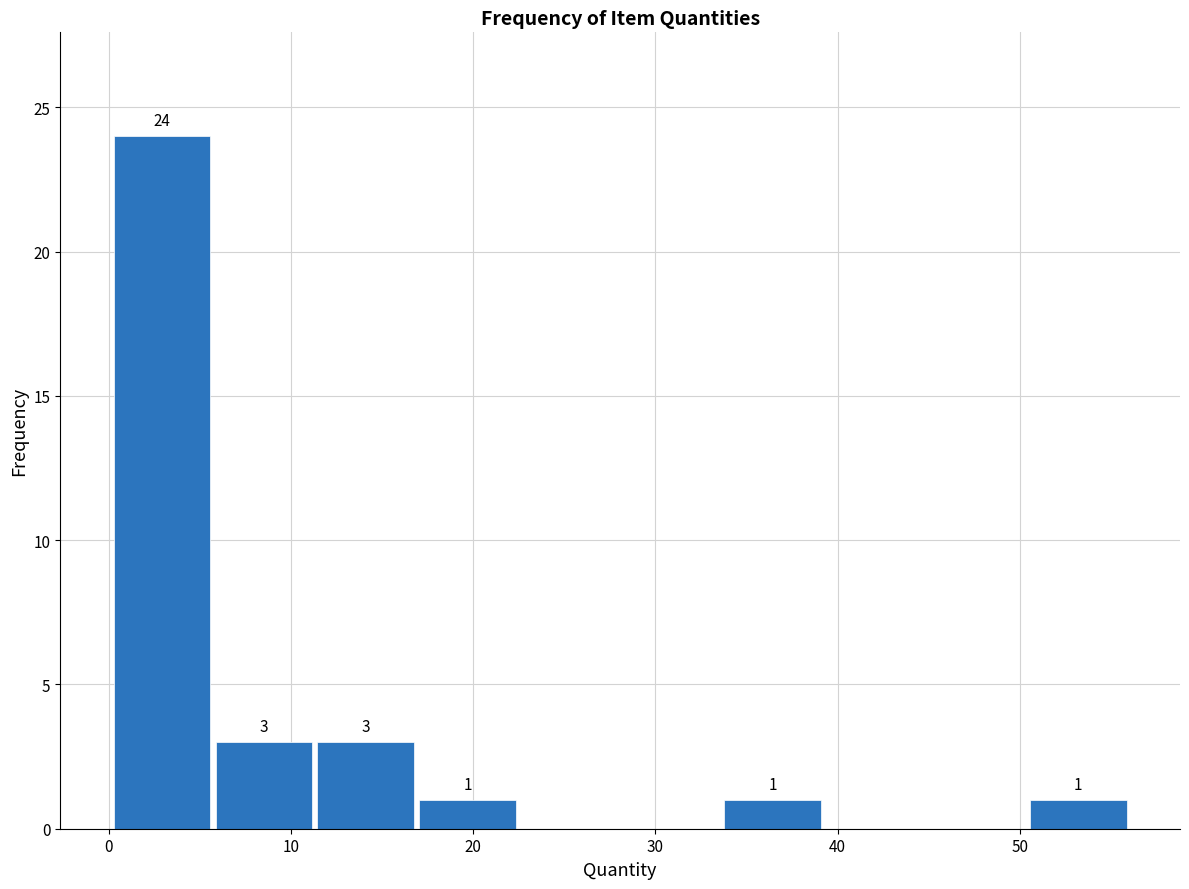

Over which range of the x-axis is the bar tallest?

0 to 6